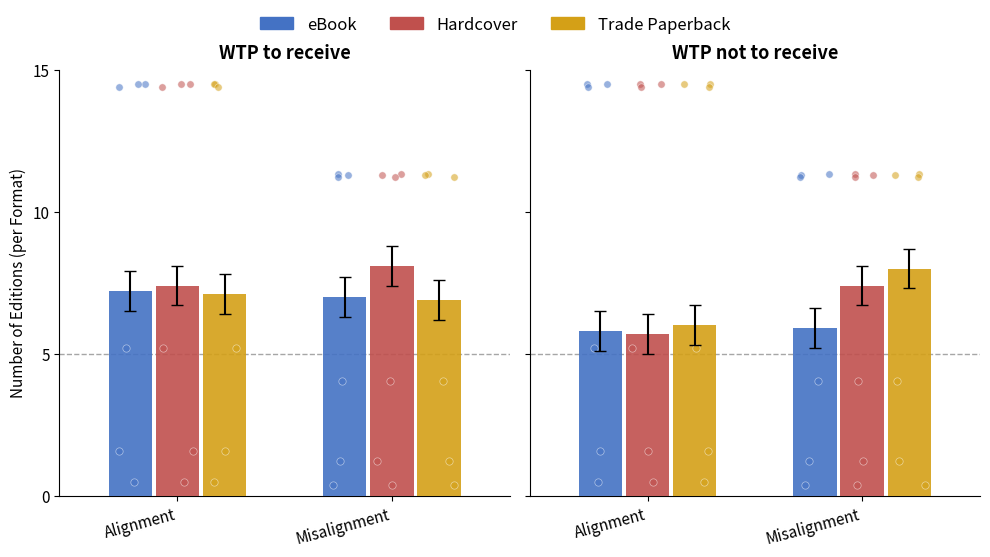

Which series contains the lowest Y value?

eBook